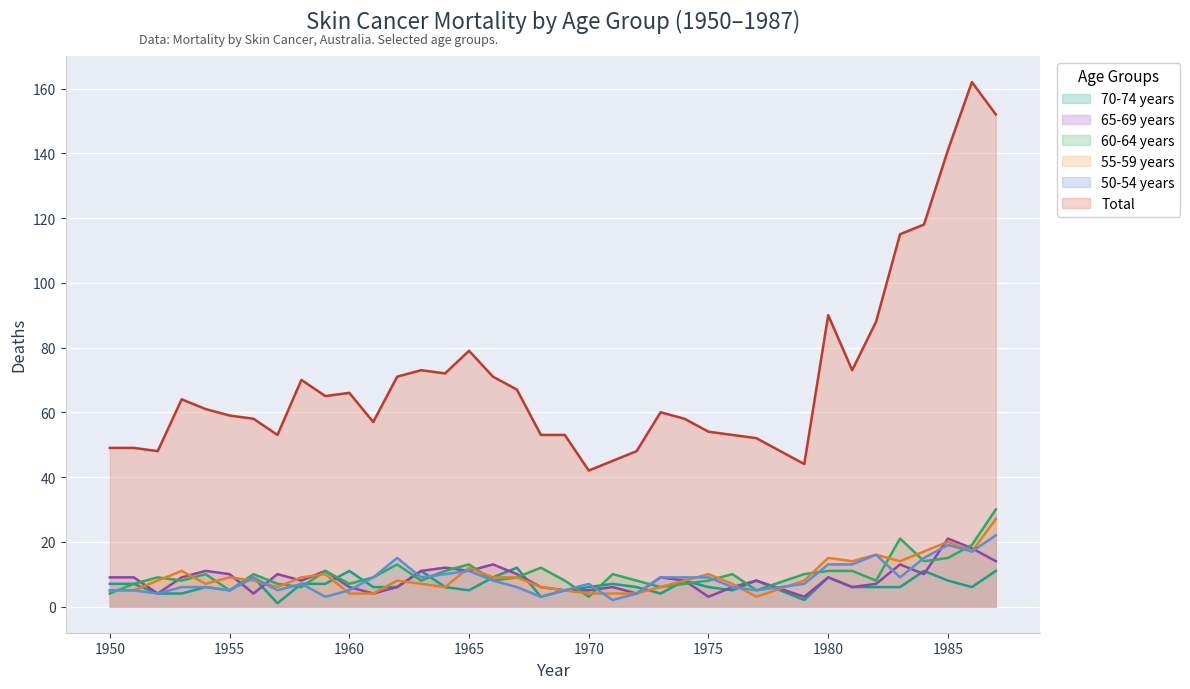

How many lines are shown in the chart?

6